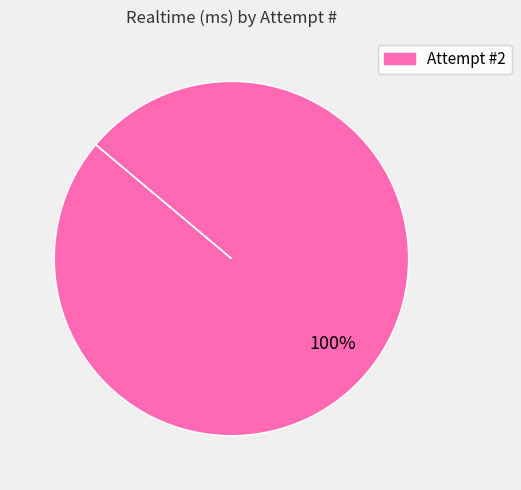

Does any single category account for the majority?

Yes